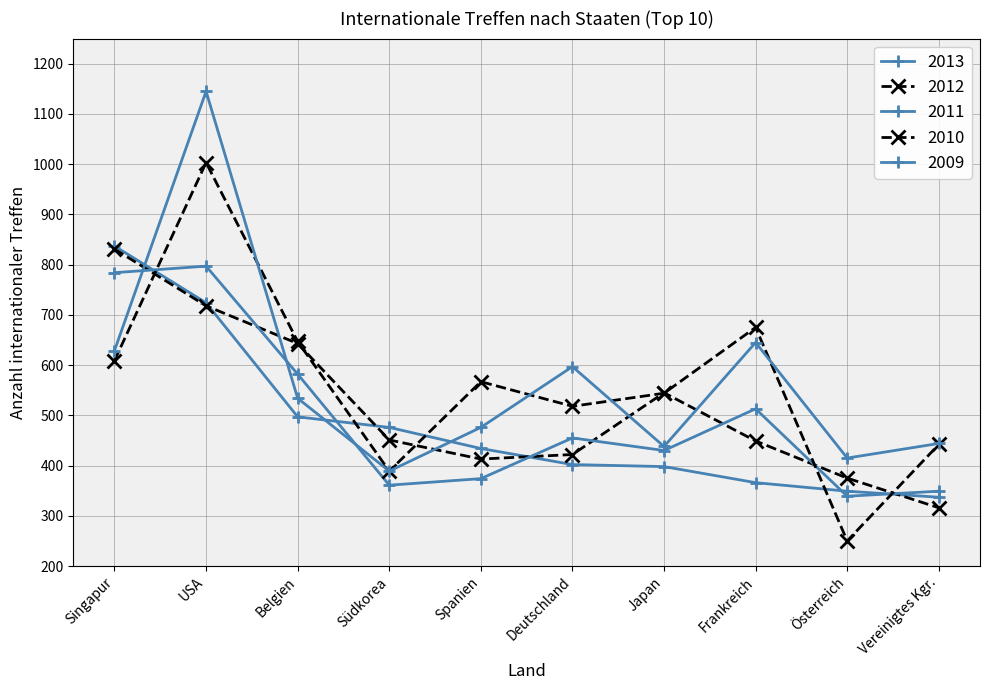

How many lines are shown in the chart?

5